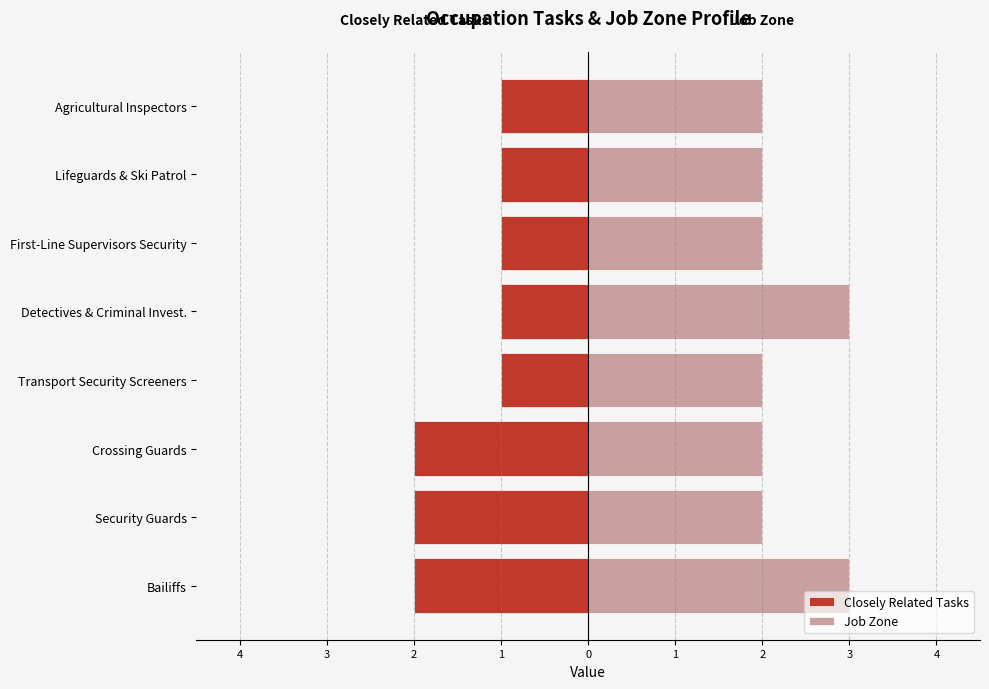

True or false: Closely Related Tasks has a value of -1 at Bailiffs.

False